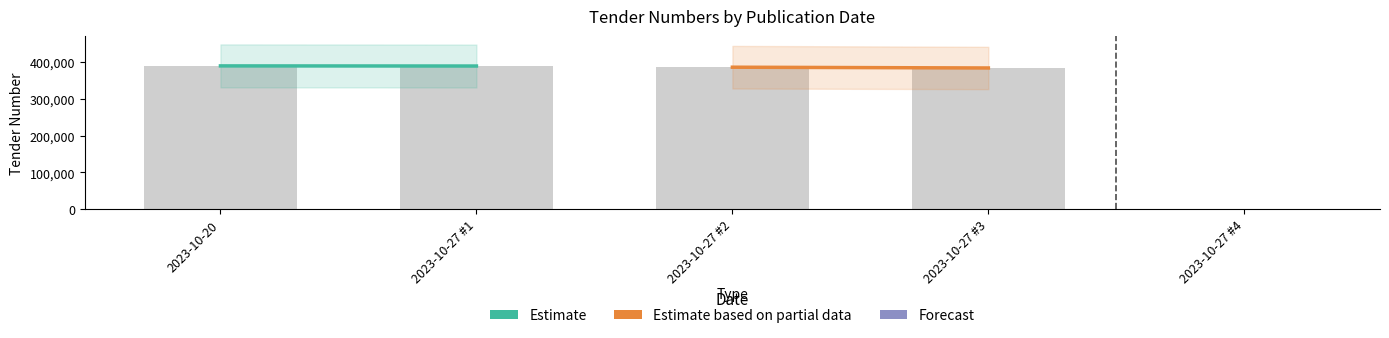

Is it true that the value at 2023-10-27 #3 is 384081?

True